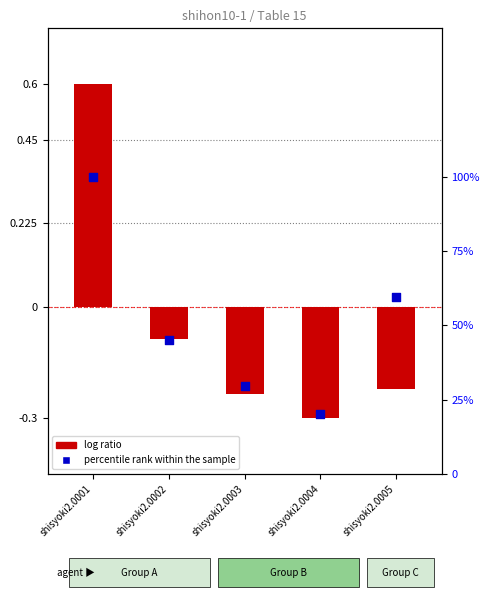

Which series has the widest spread of Y values?

percentile rank within the sample